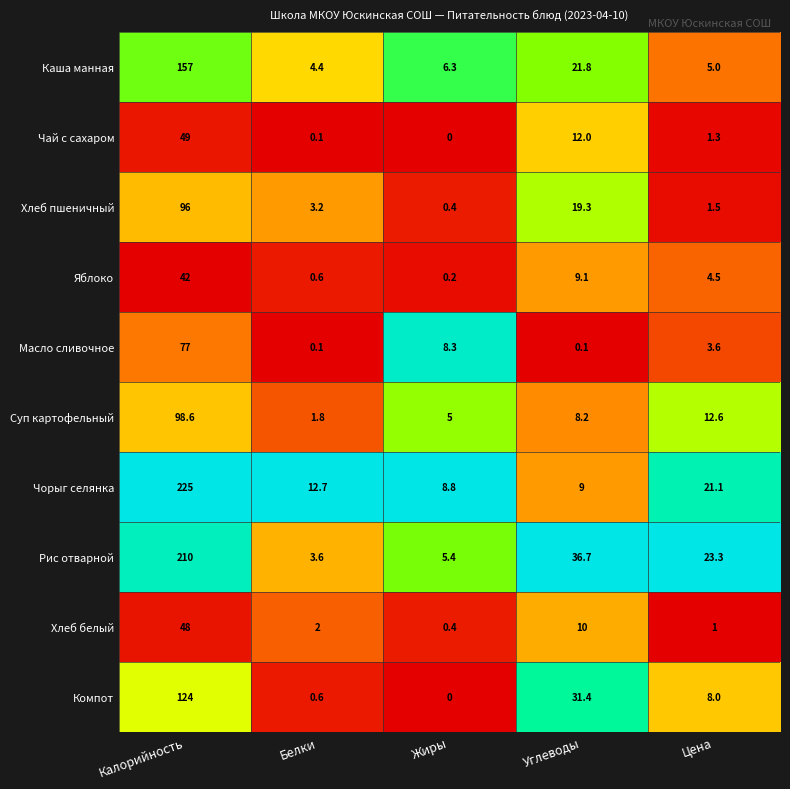

What is the difference between the highest and lowest values at Белки?

12.6